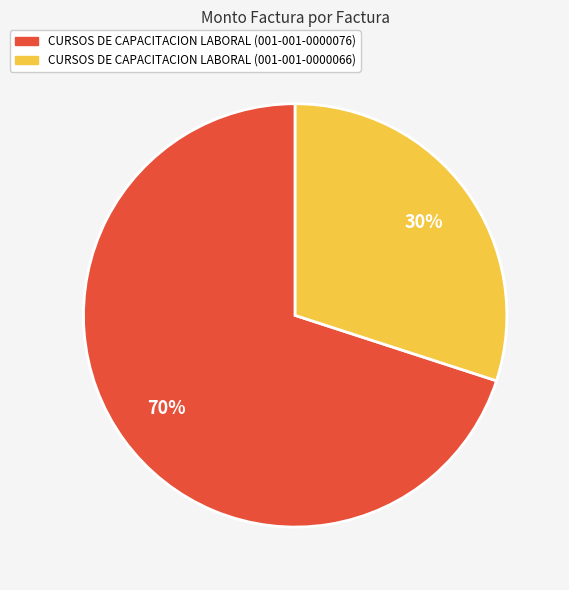

To the nearest percent, what portion does CURSOS DE CAPACITACION LABORAL (001-001-0000066) represent?

30%